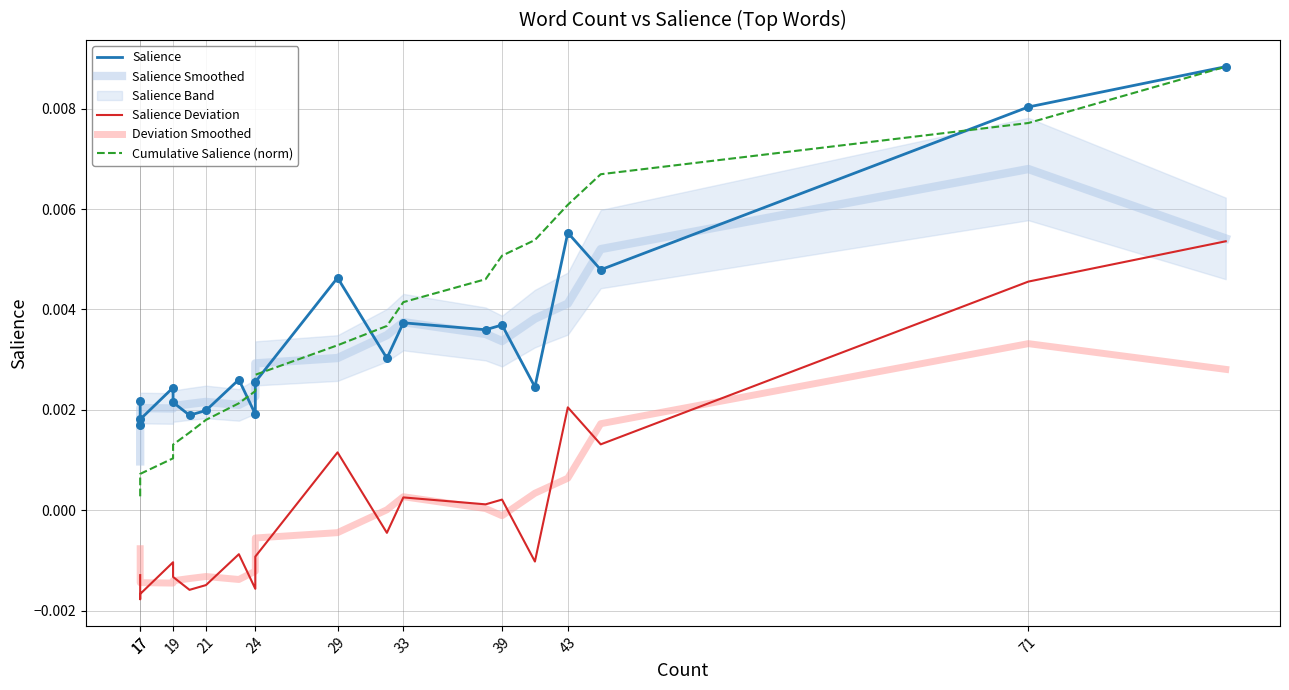

At how many categories does at least one series exceed 0?

20